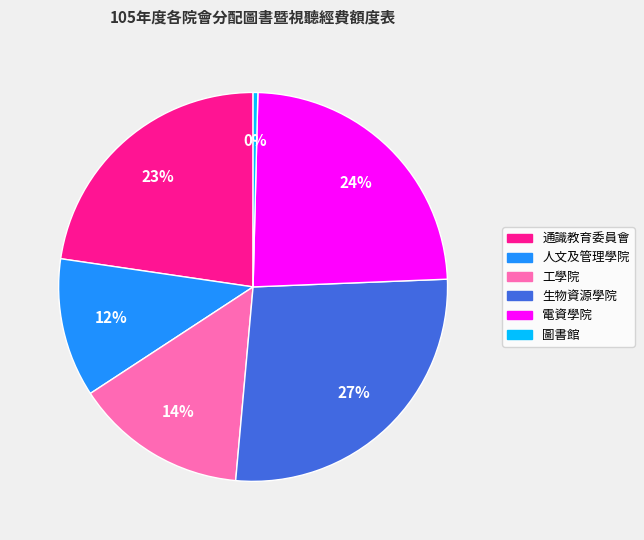

The 圖書館 slice represents 8% of the pie. True or false?

False